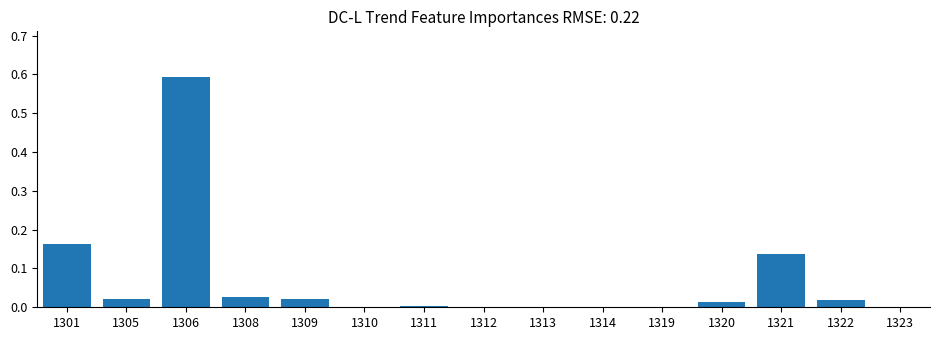

What is the sum of all values?

1.0